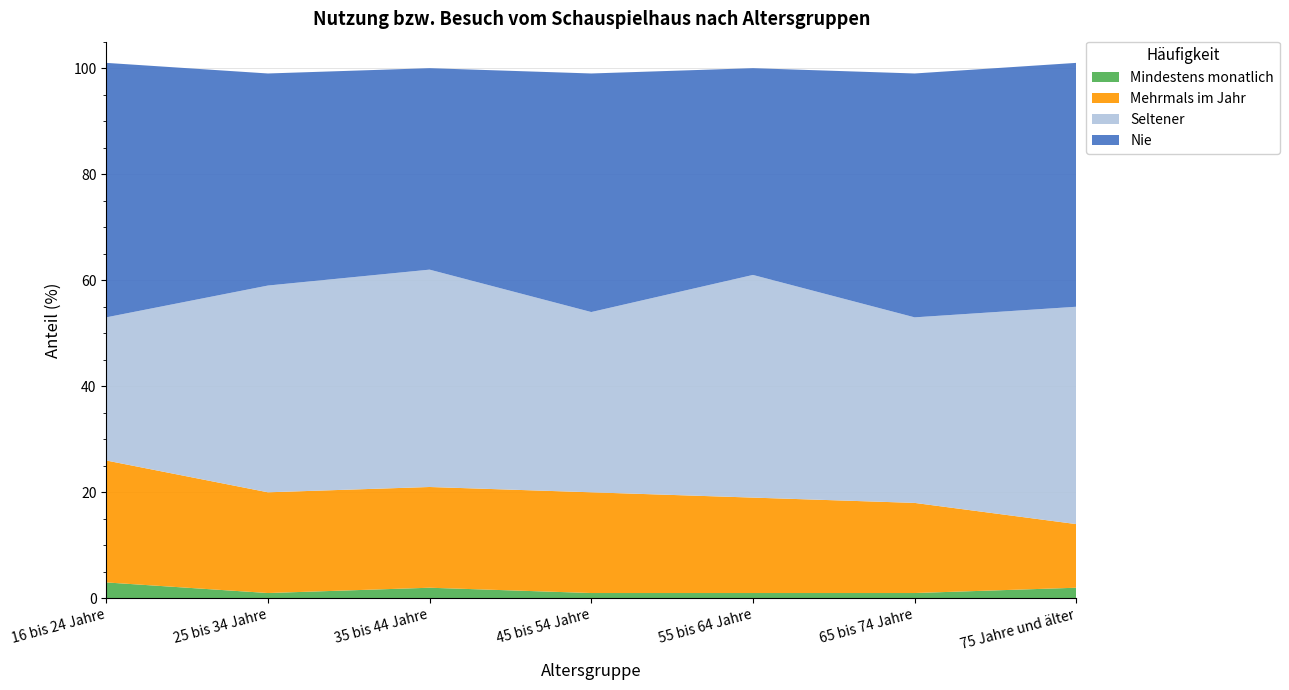

Reading left to right, what are all the values shown in this chart?

Mindestens monatlich: 16 bis 24 Jahre=3	25 bis 34 Jahre=1	35 bis 44 Jahre=2	45 bis 54 Jahre=1	55 bis 64 Jahre=1	65 bis 74 Jahre=1	75 Jahre und älter=2
Mehrmals im Jahr: 16 bis 24 Jahre=23	25 bis 34 Jahre=19	35 bis 44 Jahre=19	45 bis 54 Jahre=19	55 bis 64 Jahre=18	65 bis 74 Jahre=17	75 Jahre und älter=12
Seltener: 16 bis 24 Jahre=27	25 bis 34 Jahre=39	35 bis 44 Jahre=41	45 bis 54 Jahre=34	55 bis 64 Jahre=42	65 bis 74 Jahre=35	75 Jahre und älter=41
Nie: 16 bis 24 Jahre=48	25 bis 34 Jahre=40	35 bis 44 Jahre=38	45 bis 54 Jahre=45	55 bis 64 Jahre=39	65 bis 74 Jahre=46	75 Jahre und älter=46